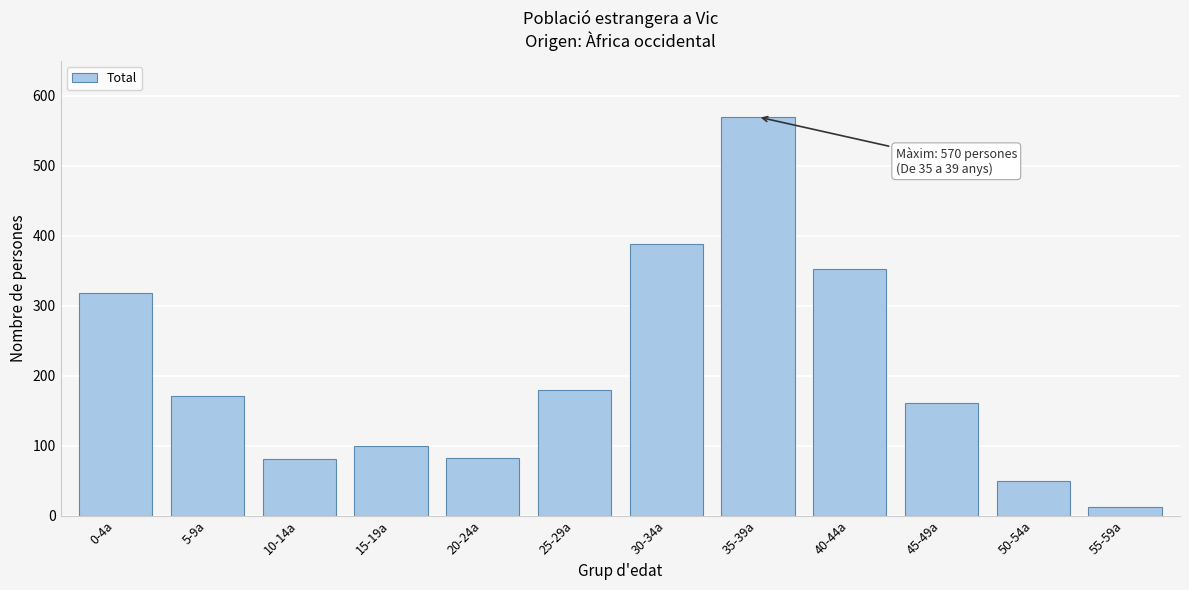

At which category does the chart reach its minimum across all series?

55-59a